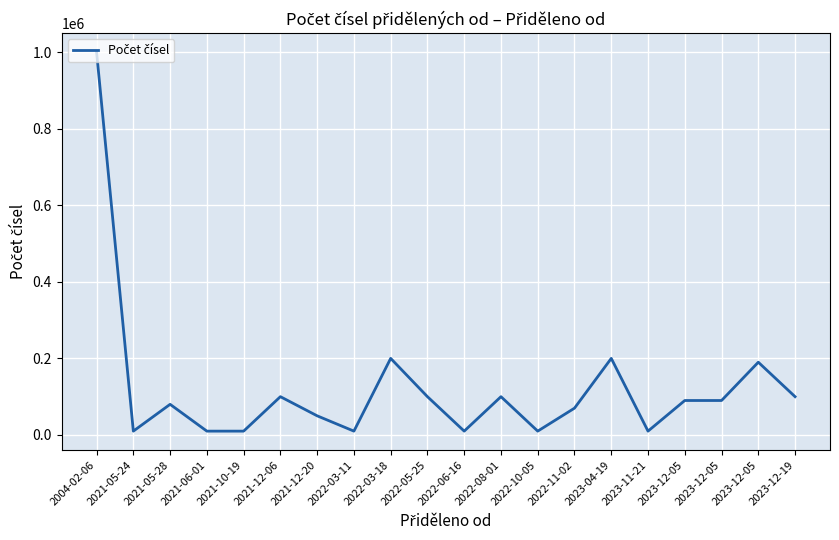

How many points are higher than both their immediate neighbors (excluding endpoints)?

6